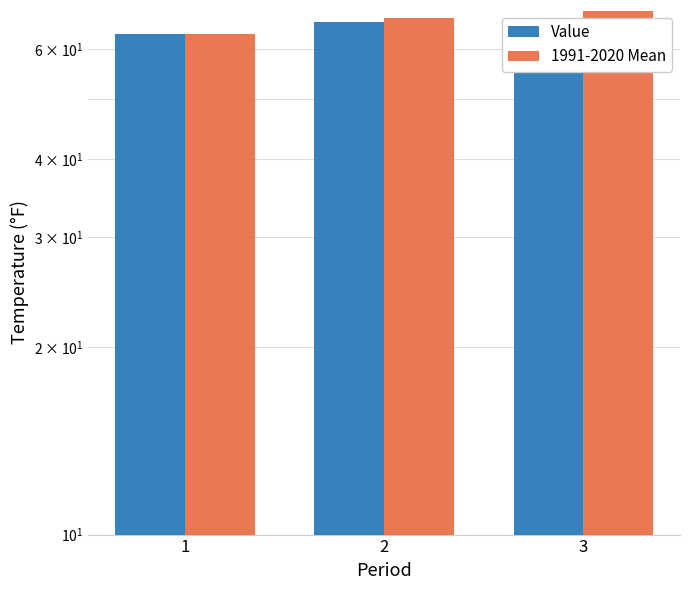

What is the difference between the maximum and minimum values in the 1991-2020 Mean series?

5.6